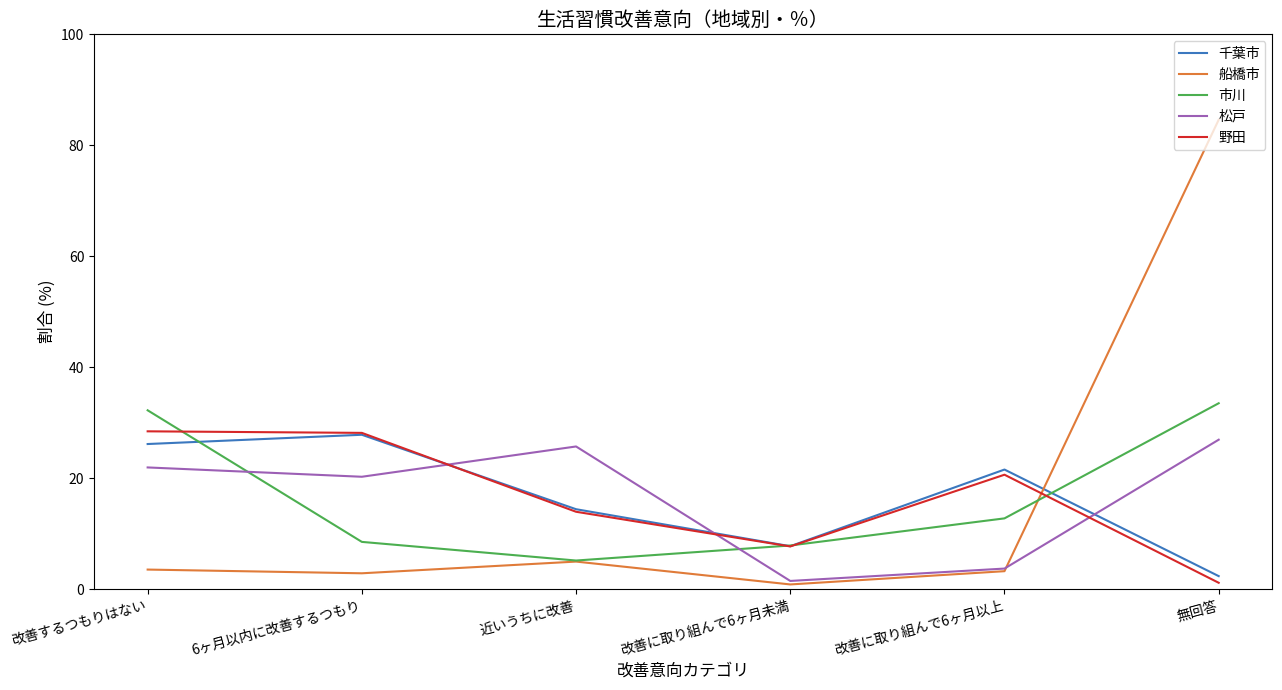

Which series has the largest range (max minus min)?

船橋市